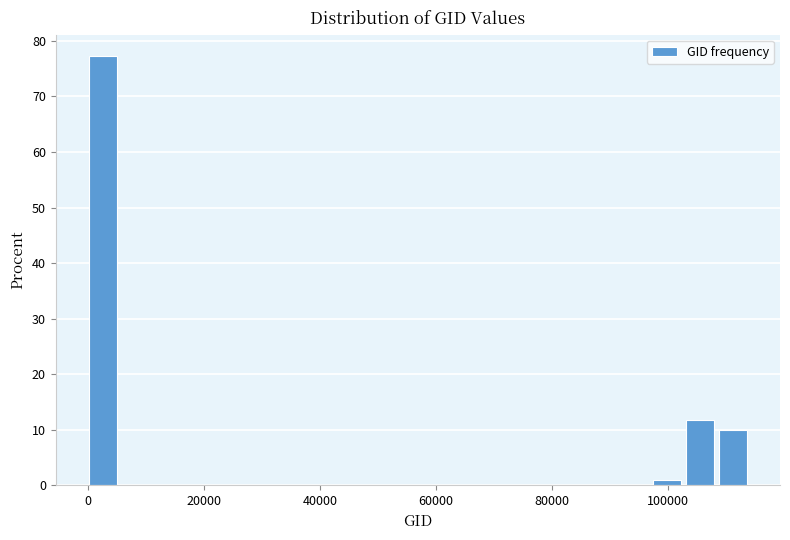

Read against the x-axis, roughly where is the centre of the tallest bar?

2000